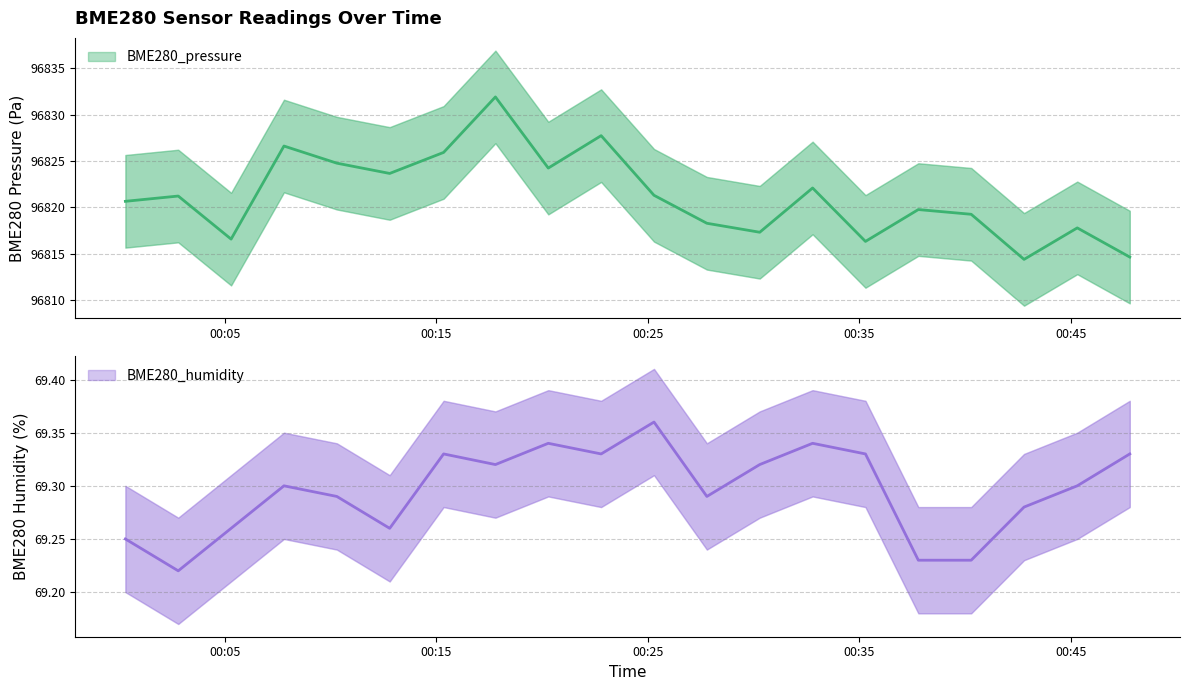

At which label does BME280_pressure first exceed 96821?

2022/03/06 00:02:48